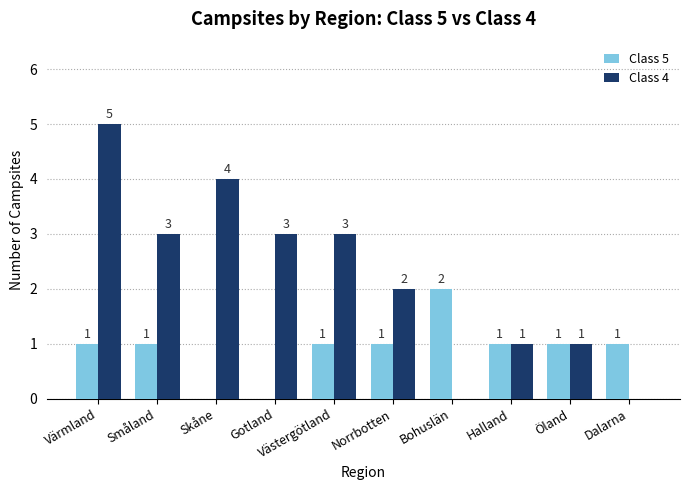

What is the approximate value of Class 4 at Gotland?

3